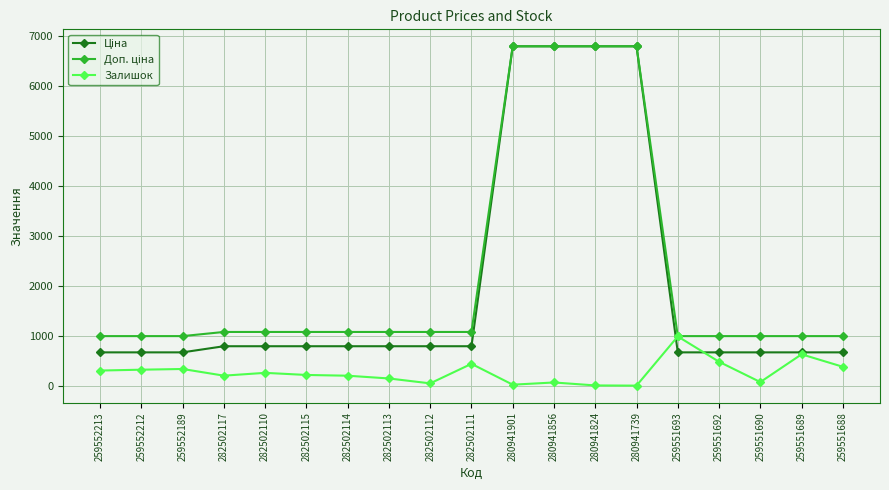

What is the value of the Залишок point at the 16th from the left?

492.0